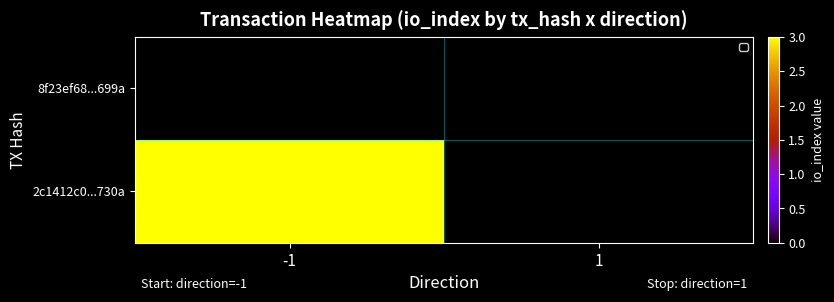

Between 1 and -1, which is larger?

1